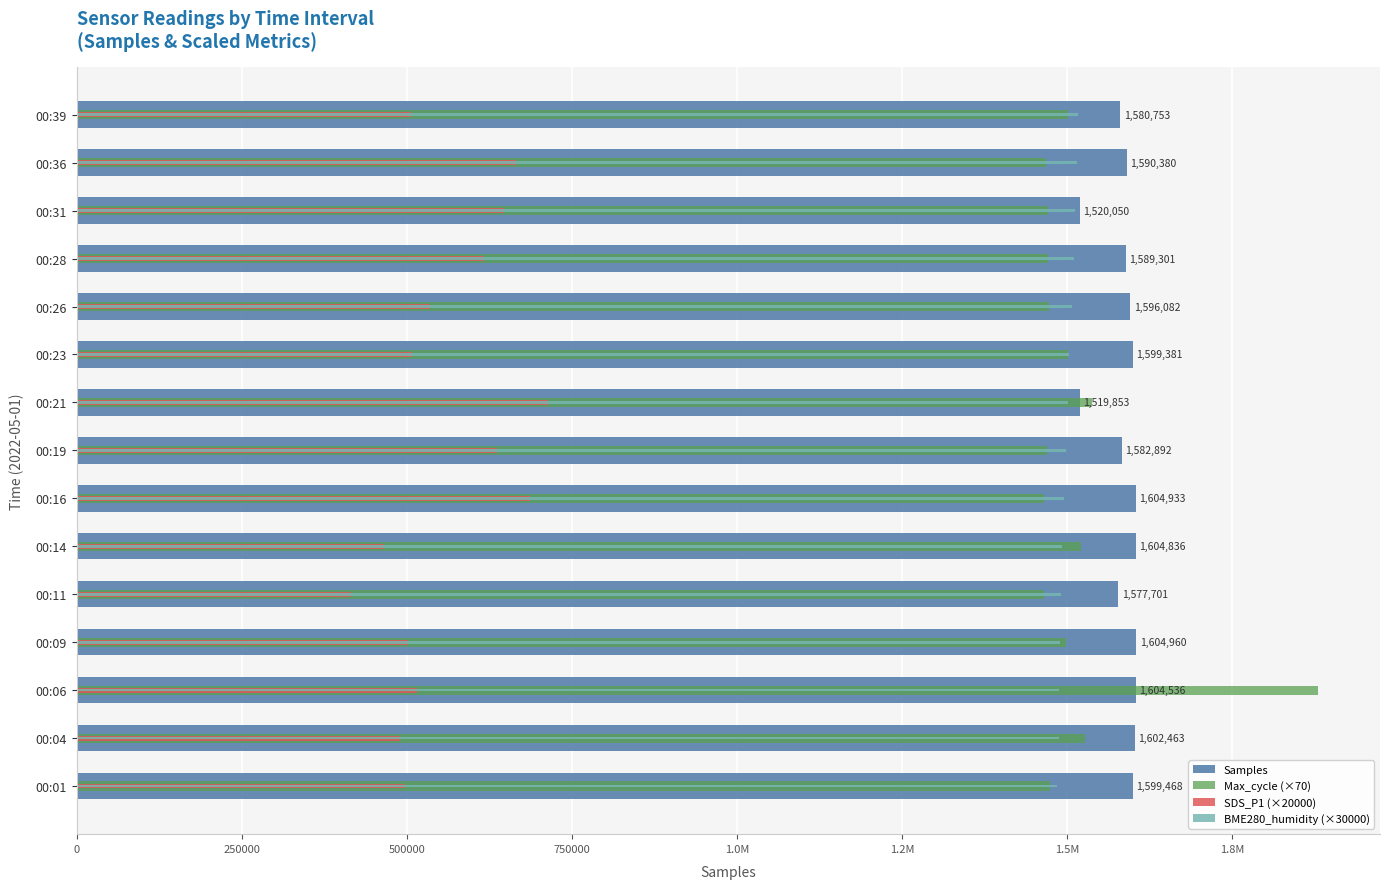

True or false: Max_cycle (×70) has a value of 400730.5 at 00:26.

False